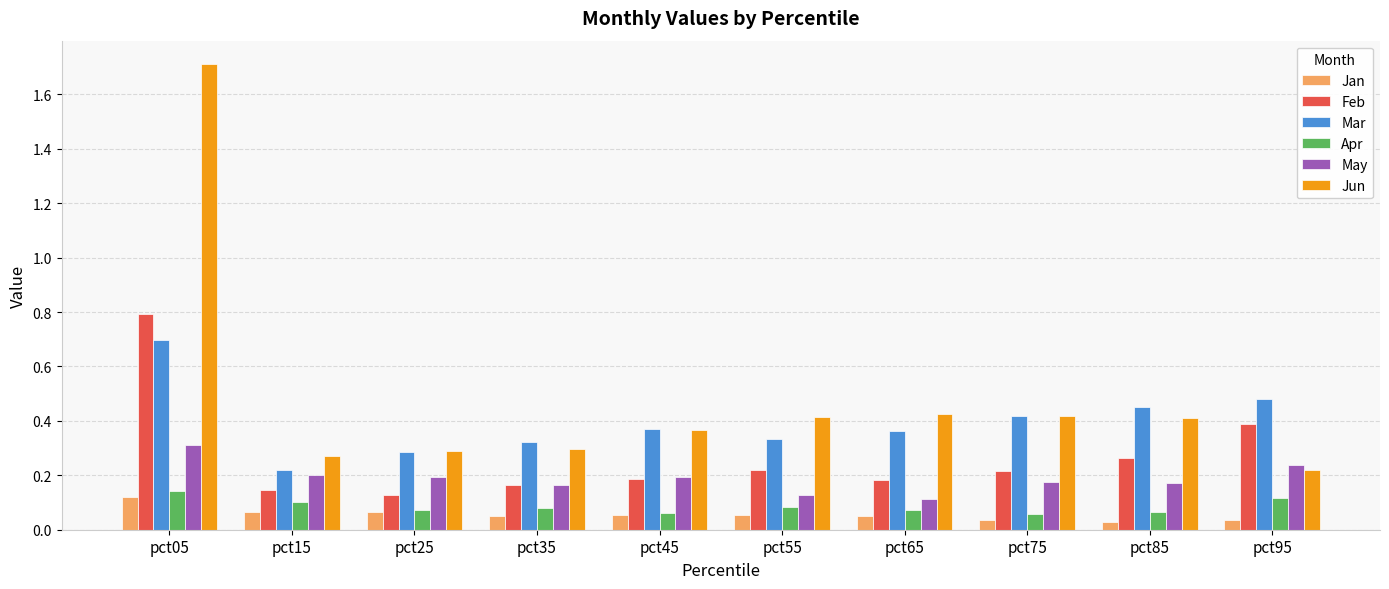

Are the bars grouped side by side (vs. stacked)?

Yes